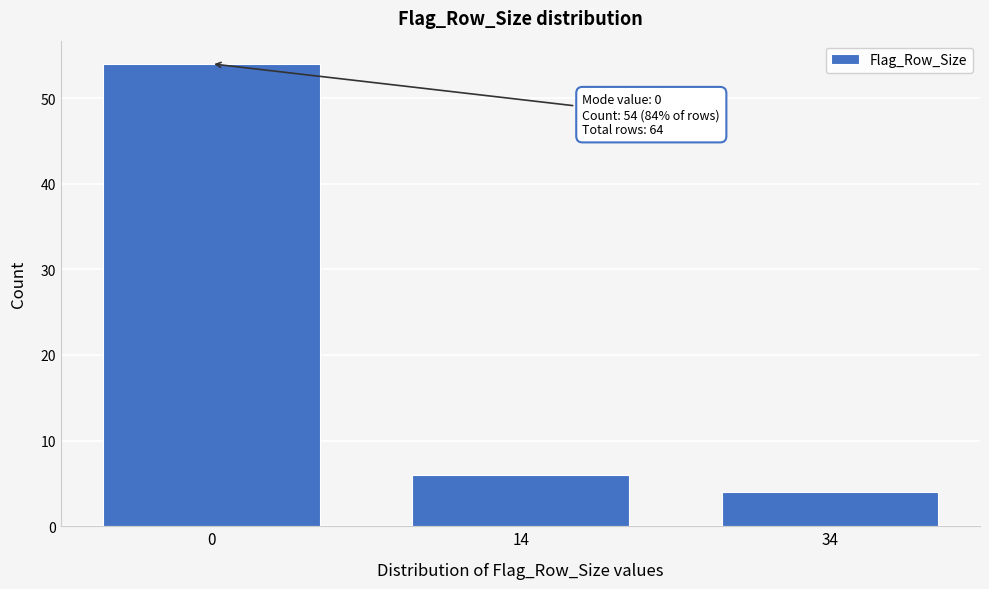

Reading left to right, transcribe all the data shown in this chart.

0=54	14=6	34=4